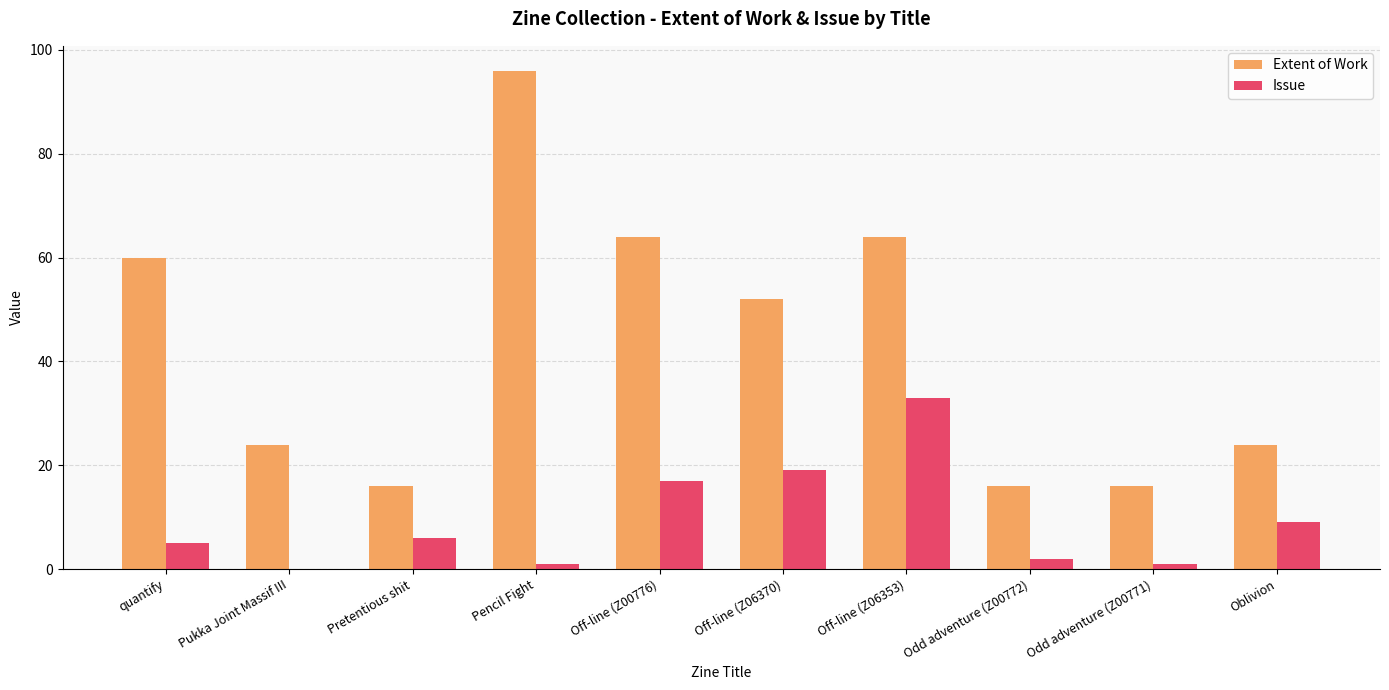

Count the number of categories in the chart.

10